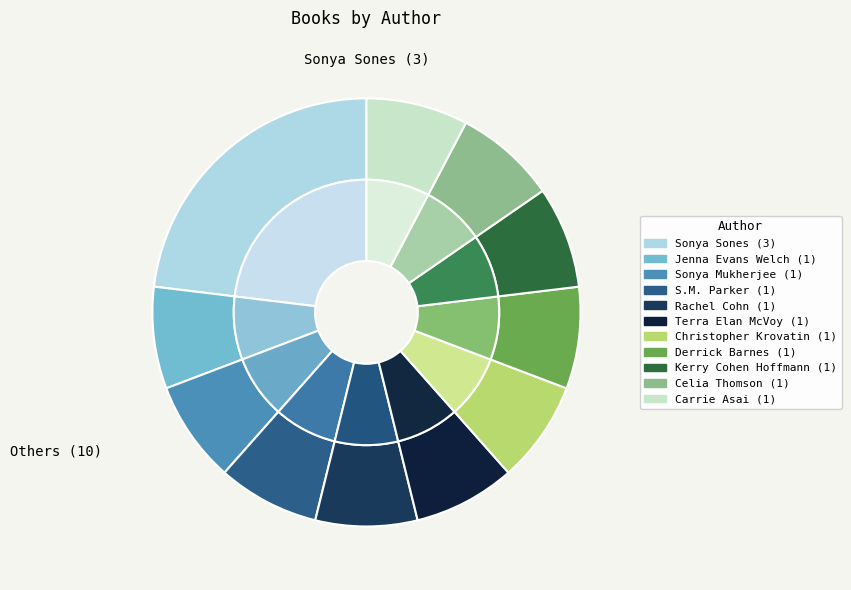

What percentage is the Jenna Evans Welch slice, to the nearest percent?

8%